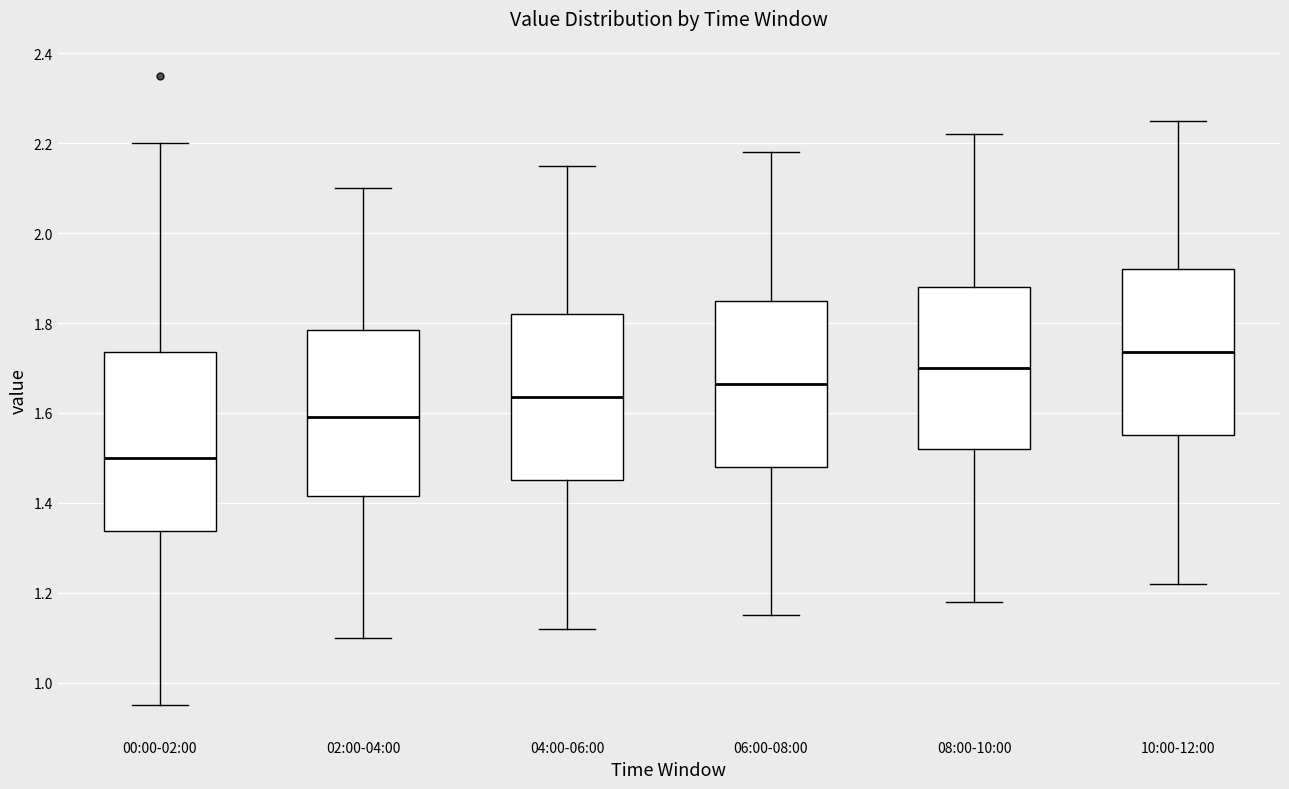

Reading left to right, read every box against the y-axis: the position of its median line, the range the box covers, and the ends of its whiskers. The values are not printed on the chart, so give them approximately, as read against the axis.

00:00-02:00: median 1.50, box 1.34 to 1.74, whiskers 0.96 to 2.20
02:00-04:00: median 1.60, box 1.42 to 1.78, whiskers 1.10 to 2.10
04:00-06:00: median 1.64, box 1.46 to 1.82, whiskers 1.12 to 2.16
06:00-08:00: median 1.66, box 1.48 to 1.86, whiskers 1.16 to 2.18
08:00-10:00: median 1.70, box 1.52 to 1.88, whiskers 1.18 to 2.22
10:00-12:00: median 1.74, box 1.56 to 1.92, whiskers 1.22 to 2.26